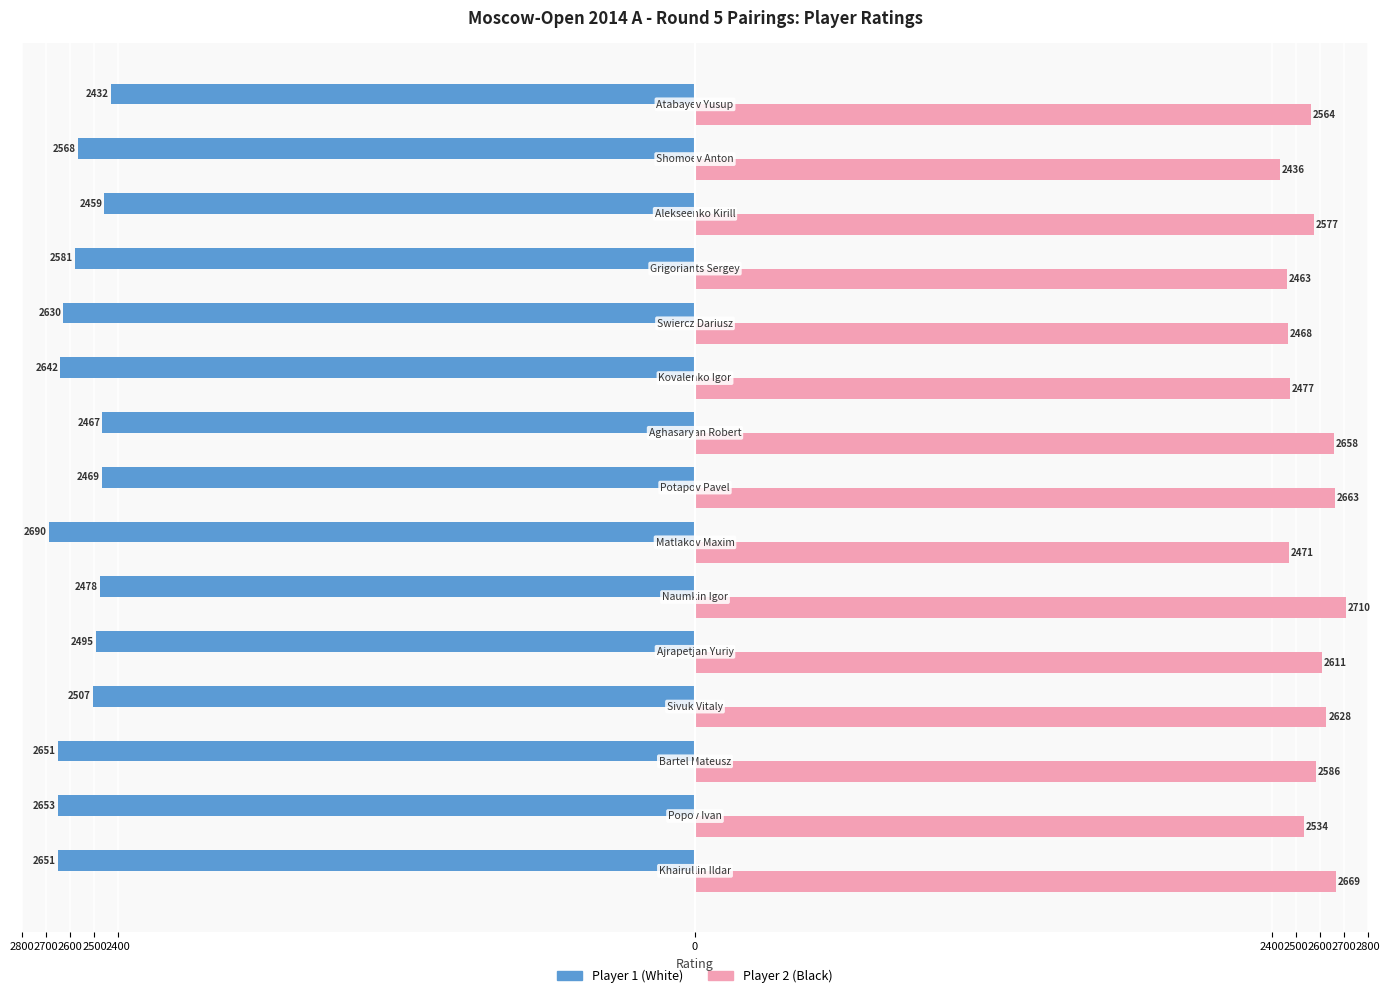

What are all the series names shown in the legend?

Player 1 (White), Player 2 (Black)